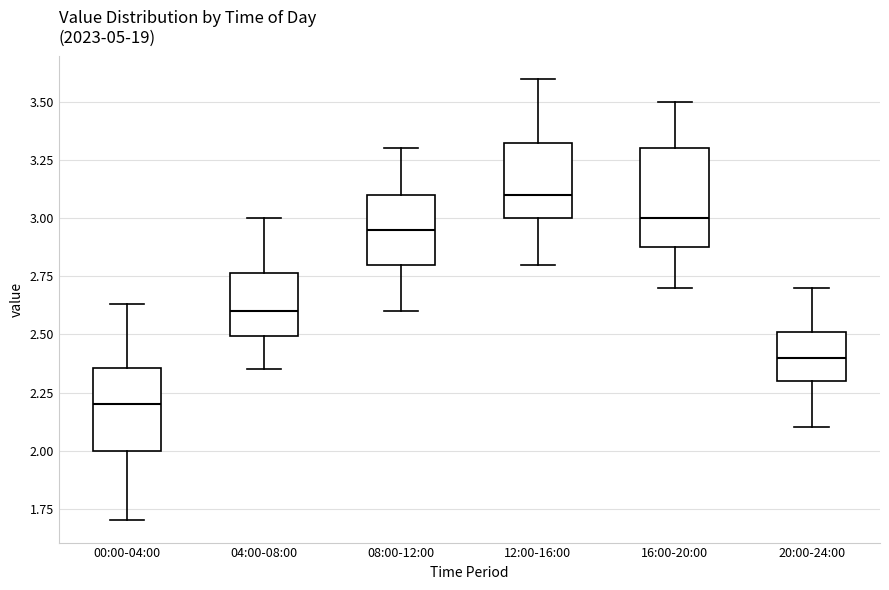

Reading left to right, read every box against the y-axis: the position of its median line, the range the box covers, and the ends of its whiskers. The values are not printed on the chart, so give them approximately, as read against the axis.

00:00-04:00: median 2.20, box 2.00 to 2.35, whiskers 1.70 to 2.65
04:00-08:00: median 2.60, box 2.50 to 2.75, whiskers 2.35 to 3.00
08:00-12:00: median 2.95, box 2.80 to 3.10, whiskers 2.60 to 3.30
12:00-16:00: median 3.10, box 3.00 to 3.35, whiskers 2.80 to 3.60
16:00-20:00: median 3.00, box 2.90 to 3.30, whiskers 2.70 to 3.50
20:00-24:00: median 2.40, box 2.30 to 2.50, whiskers 2.10 to 2.70